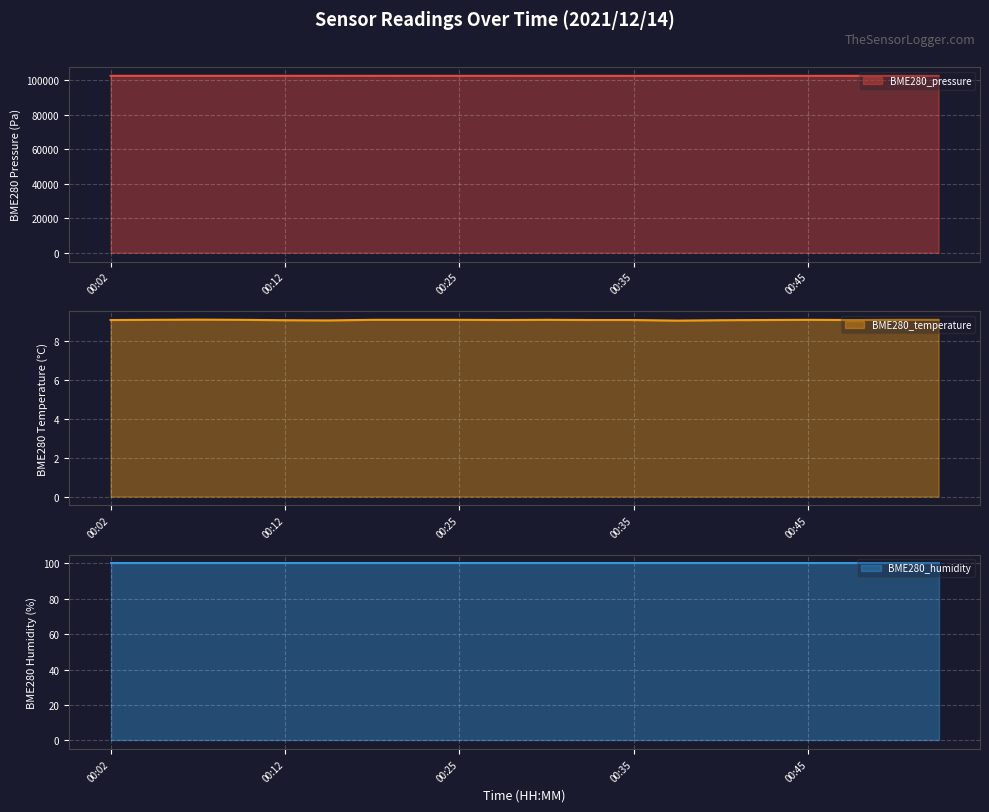

True or false: BME280_temperature and BME280_pressure cross at least once.

False